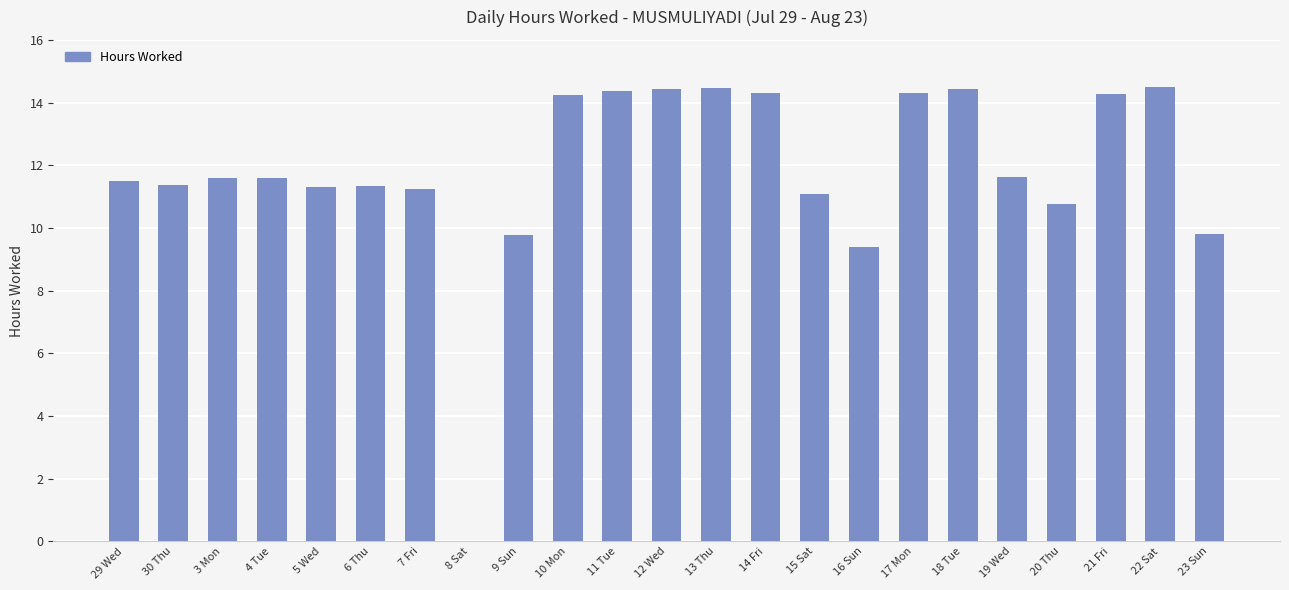

How many series are shown in this chart?

1